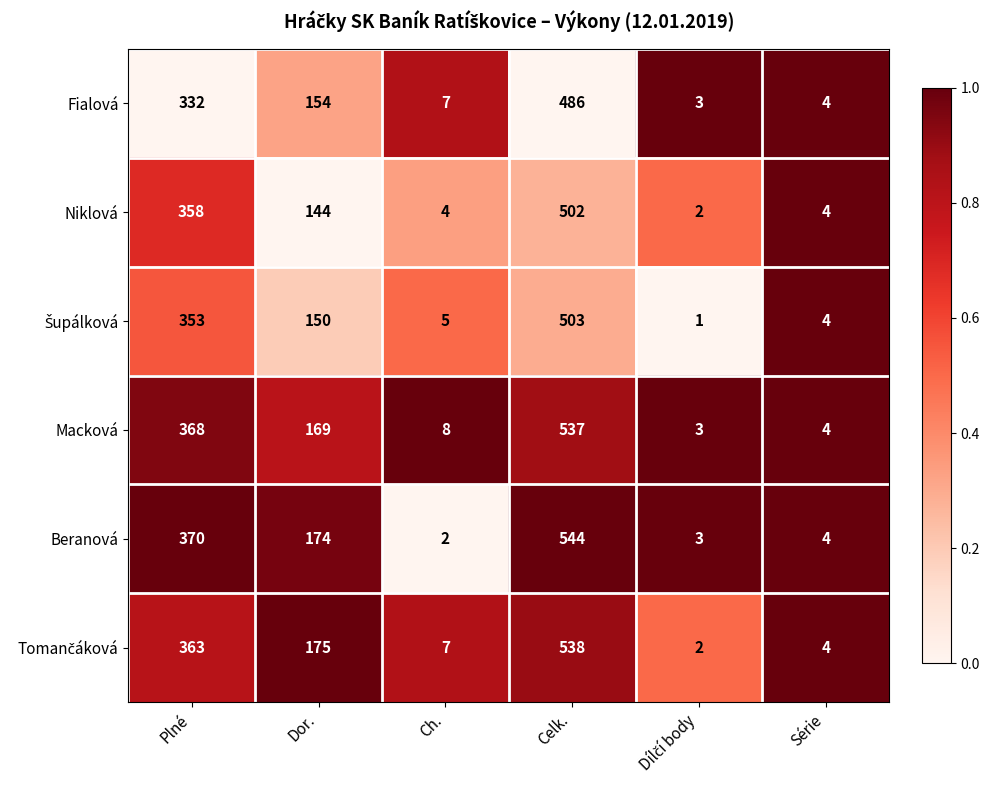

How many distinct data groups are displayed?

6